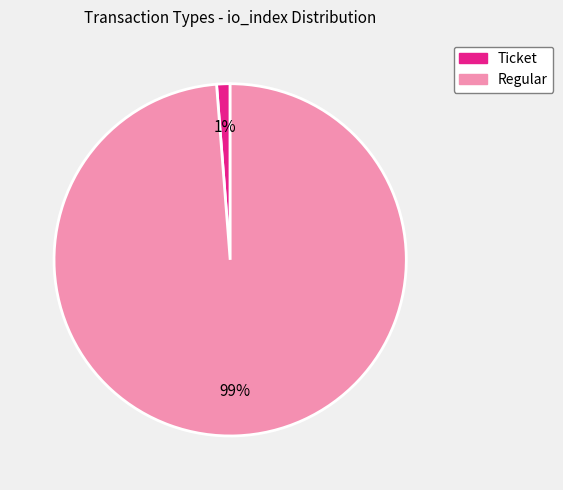

Is it true that Ticket is 14% of the pie?

False